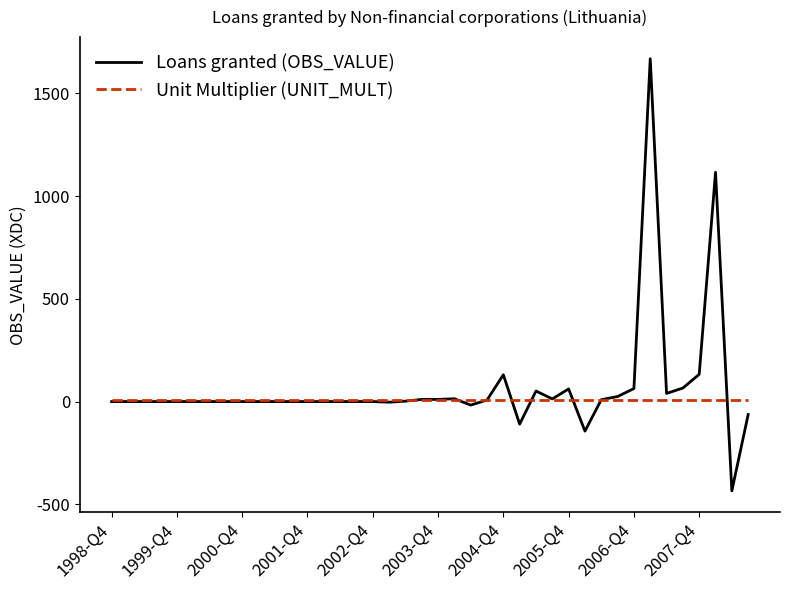

Which series has the widest spread of values?

Loans granted (OBS_VALUE)